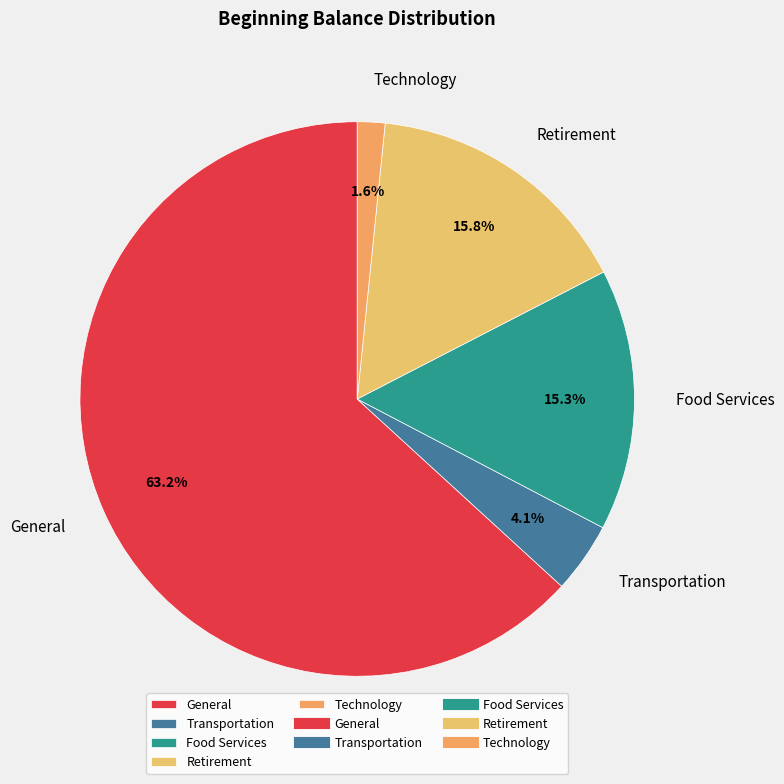

What percentage is the Technology slice, to the nearest percent?

2%